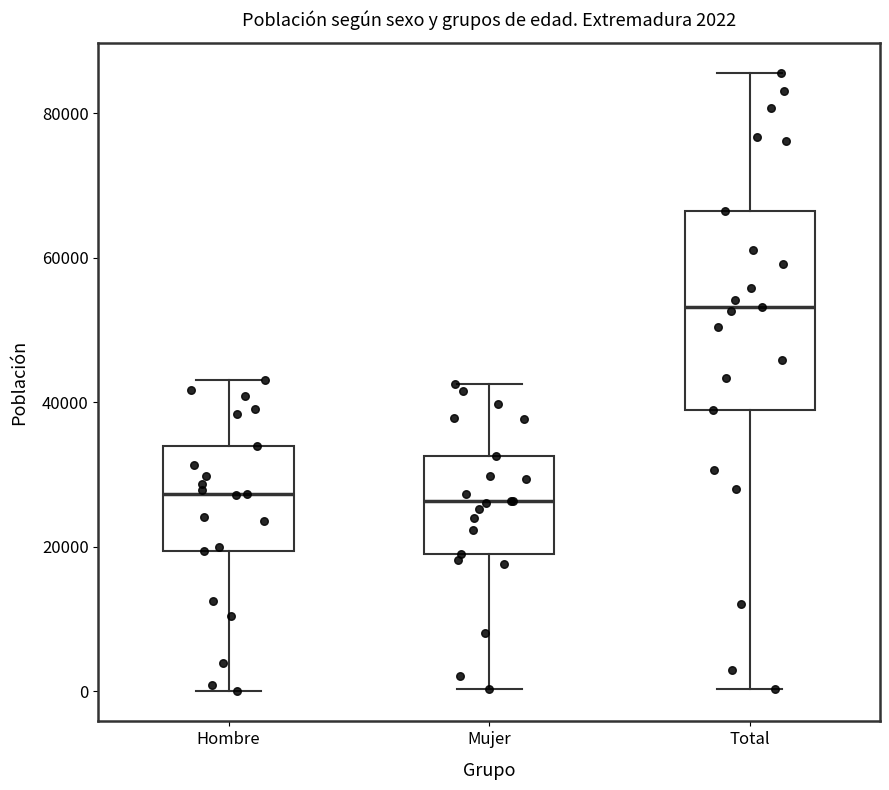

Comparing the boxes themselves (not the whiskers), which one is the tallest?

Total